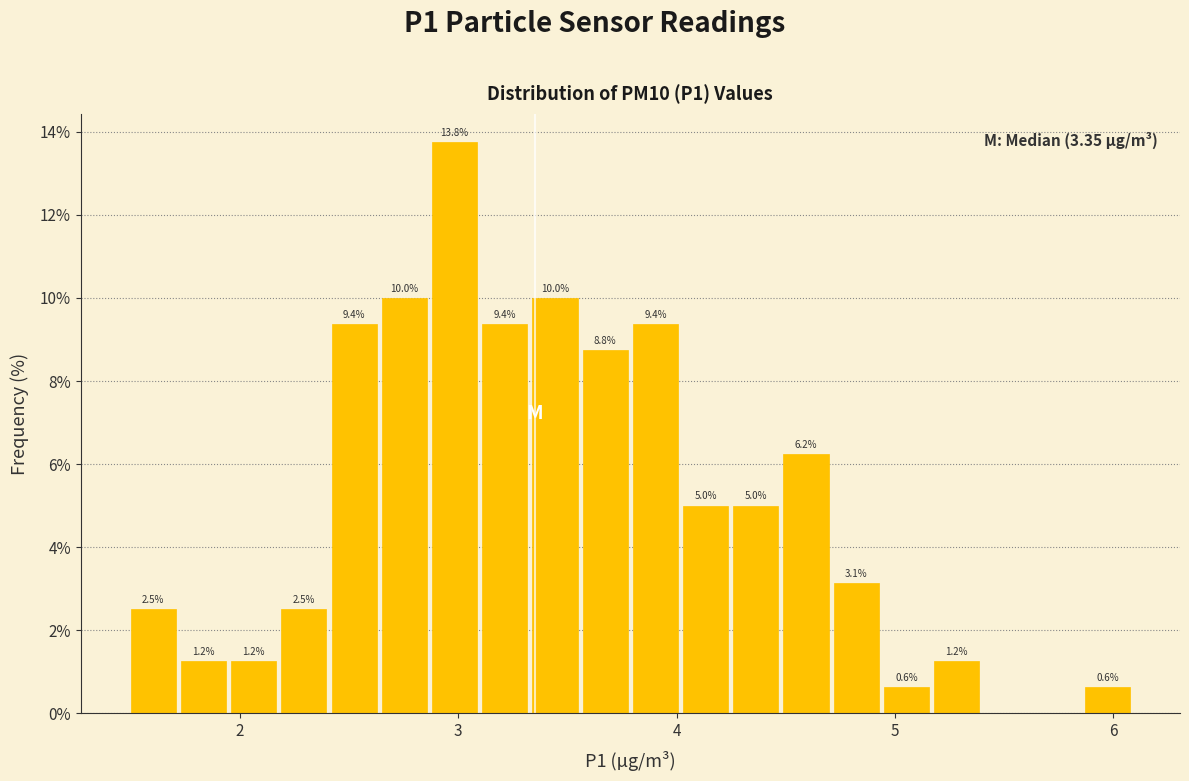

Around what value on the x-axis is the tallest bar? Give the approximate position of its centre, as read against the axis.

3.0